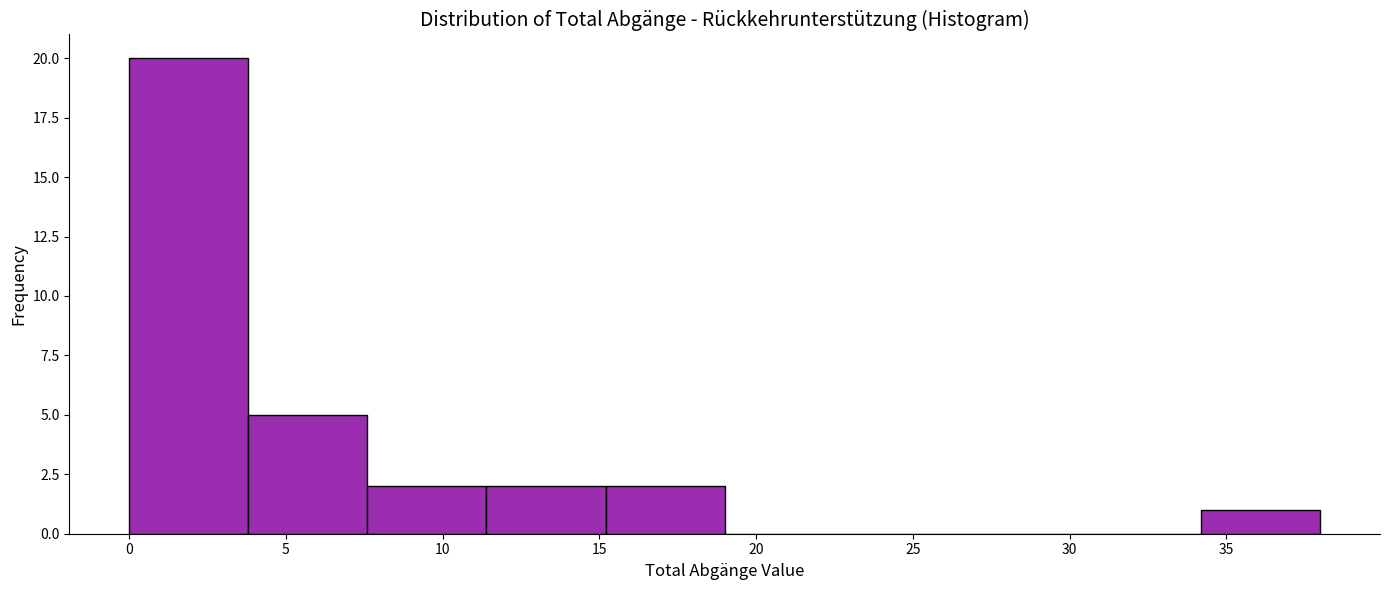

Reading left to right, list every bar in this chart as the range it spans on the x-axis followed by its height. Neither the bar edges nor the heights are printed on the chart, so give them approximately, as read against the axes.

0.0 to 3.8: 20
3.8 to 7.6: 5
7.6 to 11.4: 2
11.4 to 15.2: 2
15.2 to 19.0: 2
19.0 to 22.8: 0
22.8 to 26.6: 0
26.6 to 30.4: 0
30.4 to 34.2: 0
34.2 to 38.0: 1